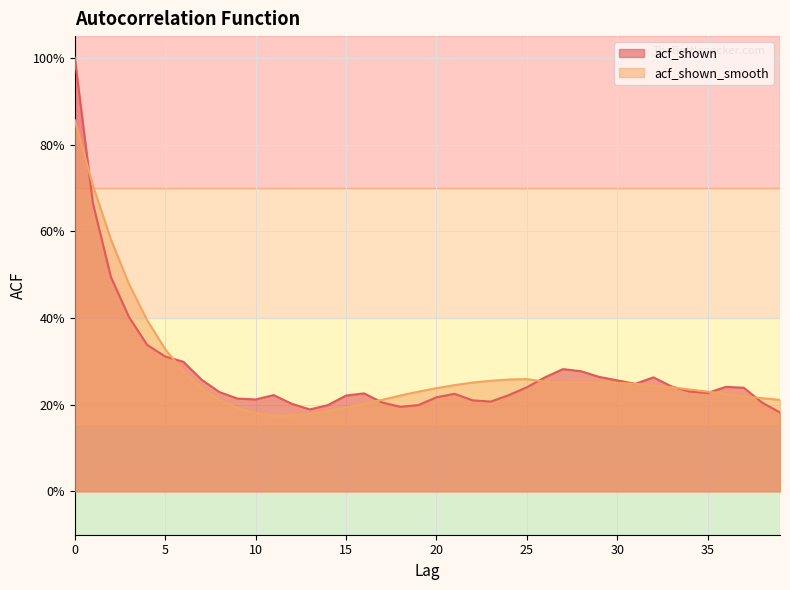

In acf_shown_smooth, how many points are higher than both neighbors (excluding endpoints)?

1